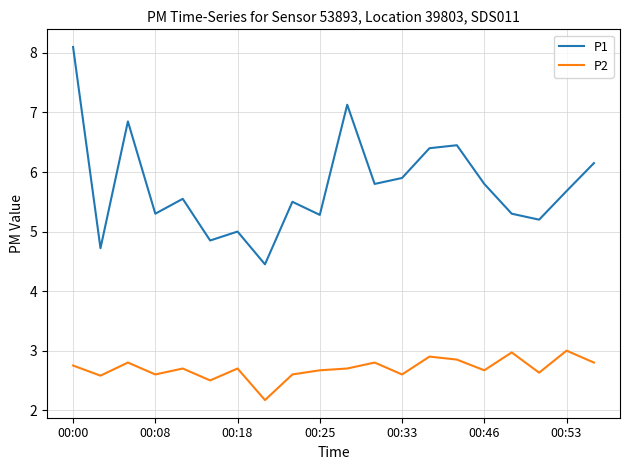

What is the minimum value for P1?

4.5